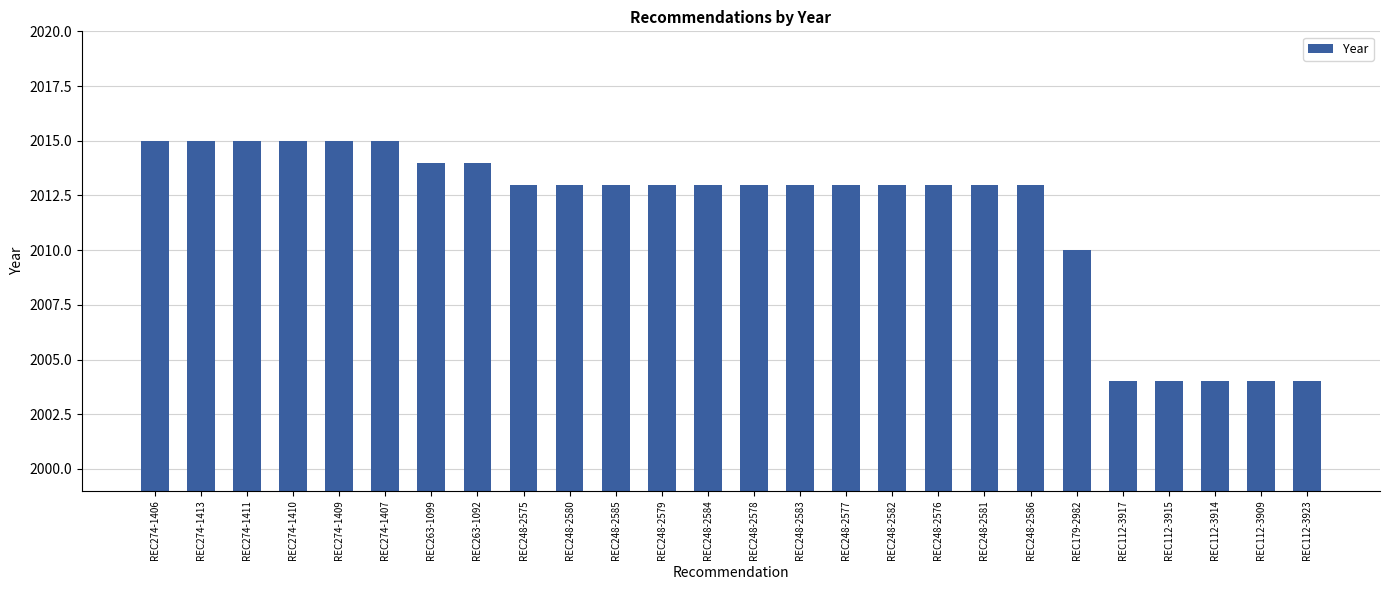

Is it true that the value at REC248-2580 is 2013?

True